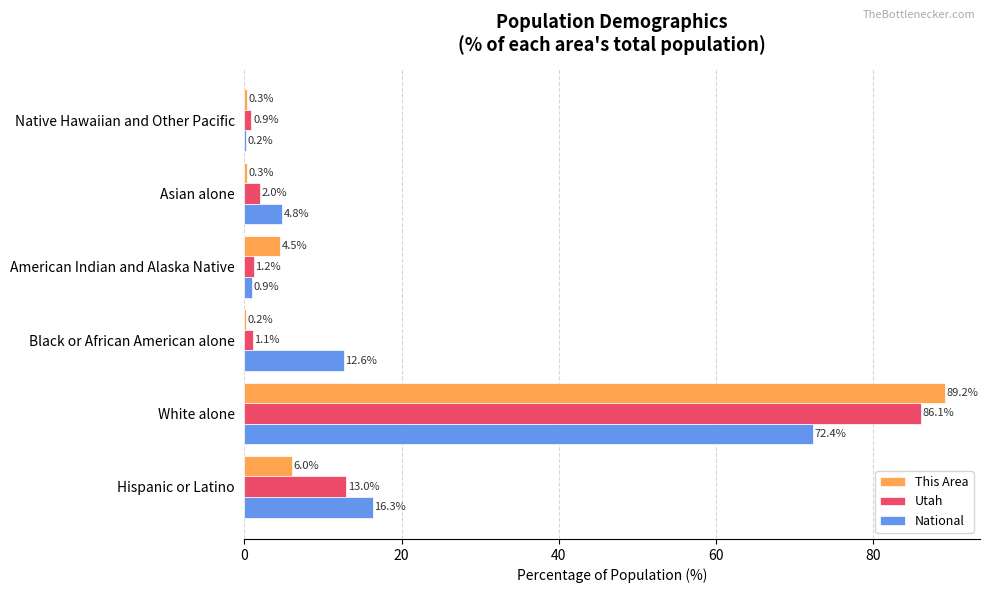

How many data points in National are above 12?

3